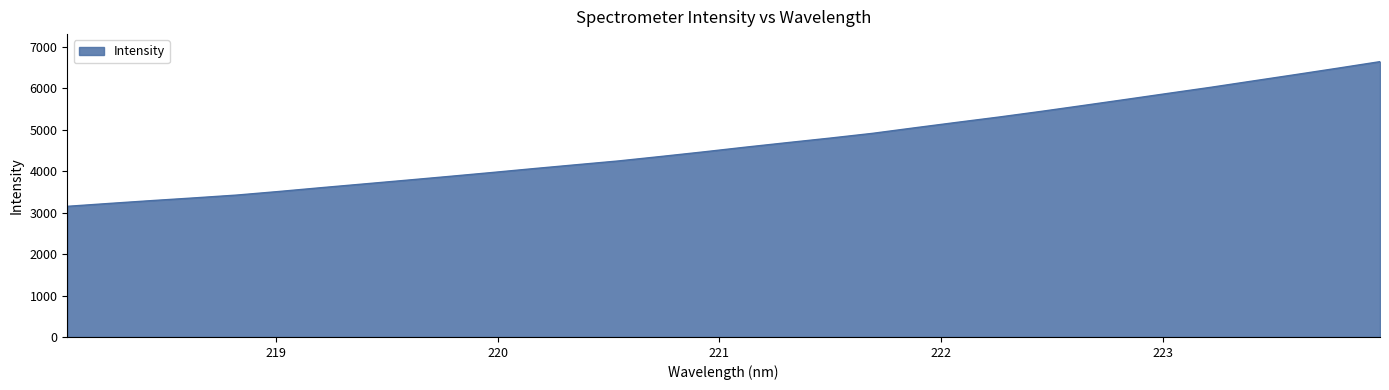

What is the maximum value shown in the chart?

6646.8